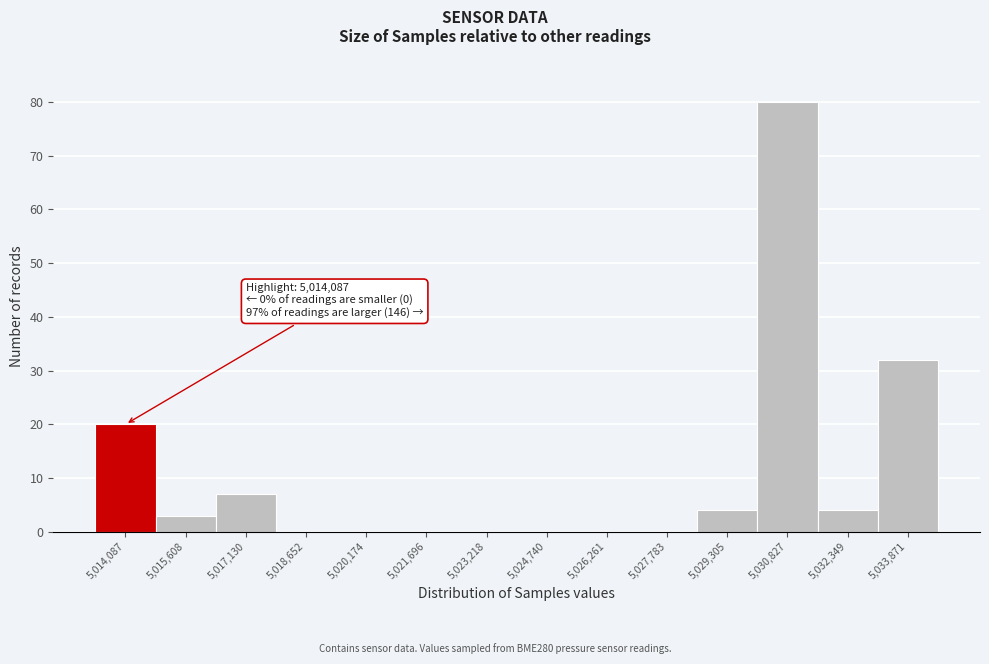

Reading left to right, extract all data points from this chart.

5,014,087=20	5,015,608=3	5,017,130=7	5,018,652=0	5,020,174=0	5,021,696=0	5,023,218=0	5,024,740=0	5,026,261=0	5,027,783=0	5,029,305=4	5,030,827=80	5,032,349=4	5,033,871=32